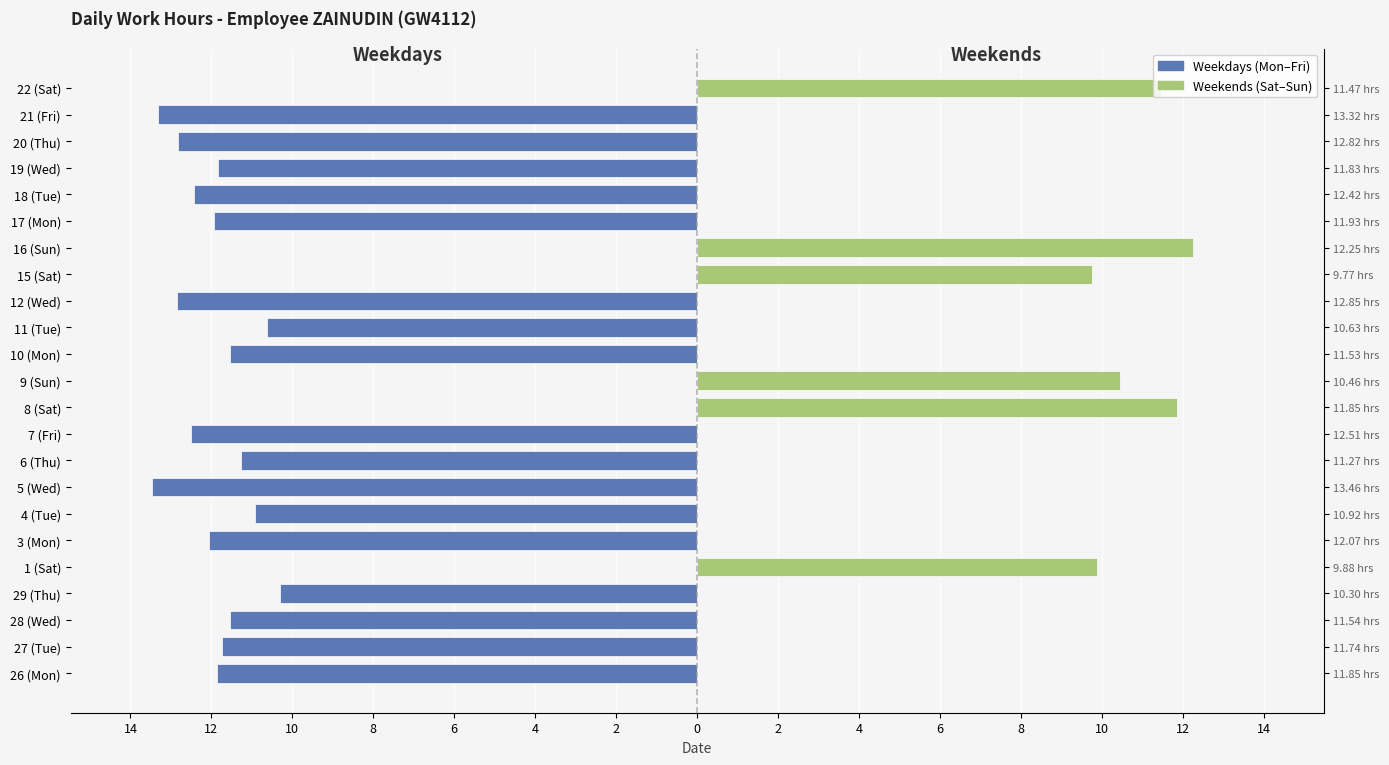

What is the label of the 13th bar from the right?

8 (Sat)